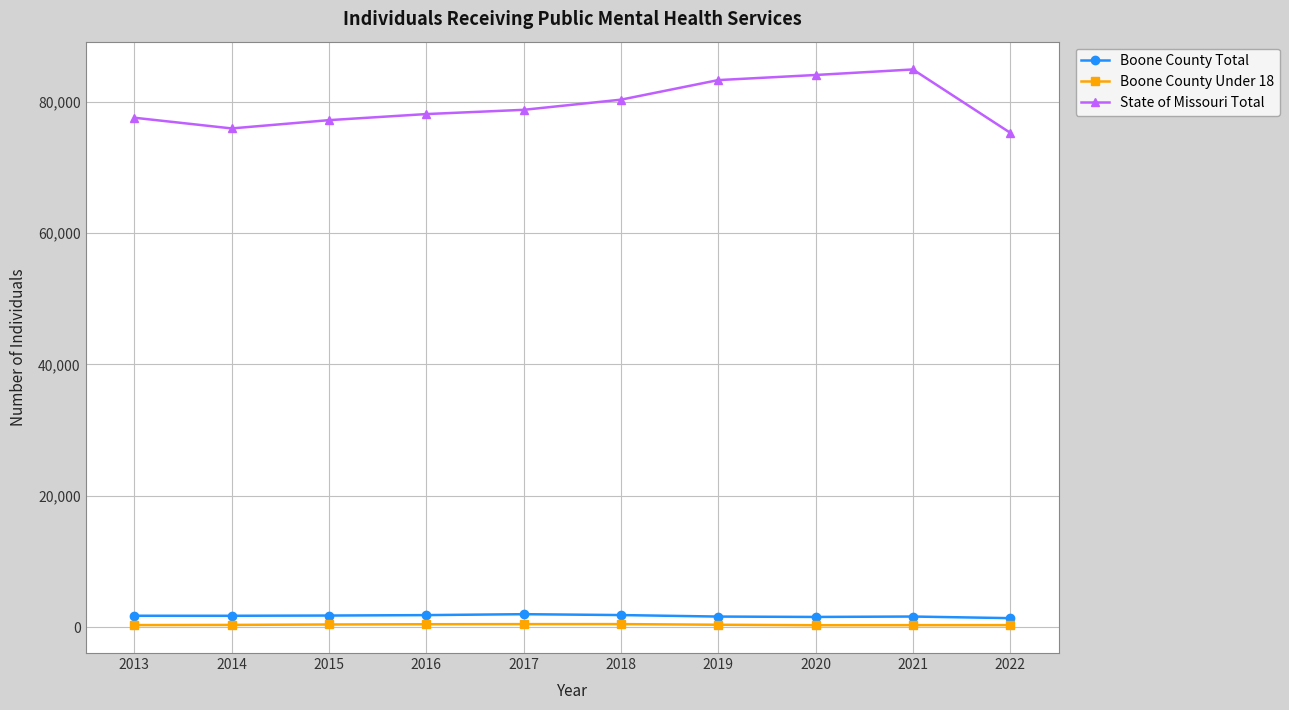

Between 2017 and 2020, which series saw the biggest shift?

State of Missouri Total